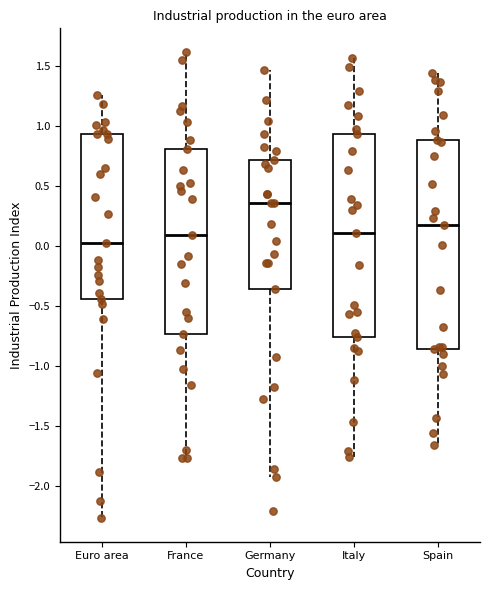

Where is the upper edge of the box for Euro area on the y-axis? The values are not printed on the chart, so give them approximately, as read against the axis.

0.95